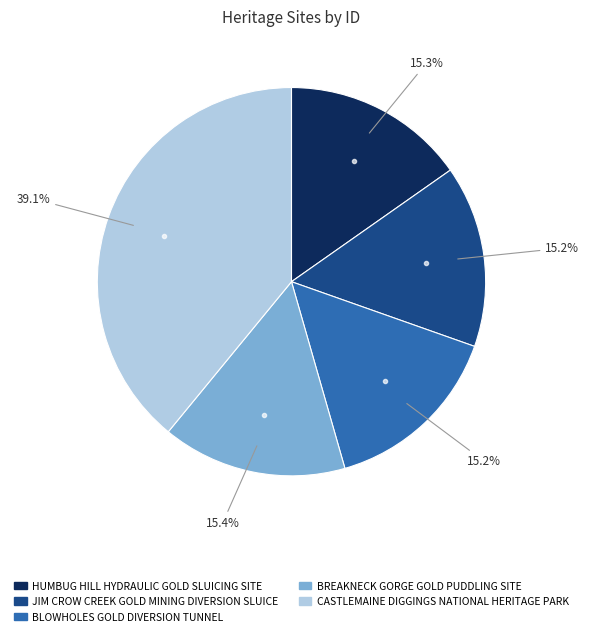

What percentage is NOT represented by BLOWHOLES GOLD DIVERSION TUNNEL?

84.8%